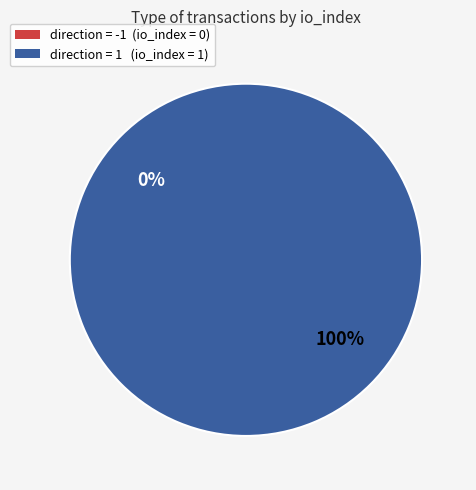

To the nearest percent, what is the difference between the largest and smallest slice percentages?

100%